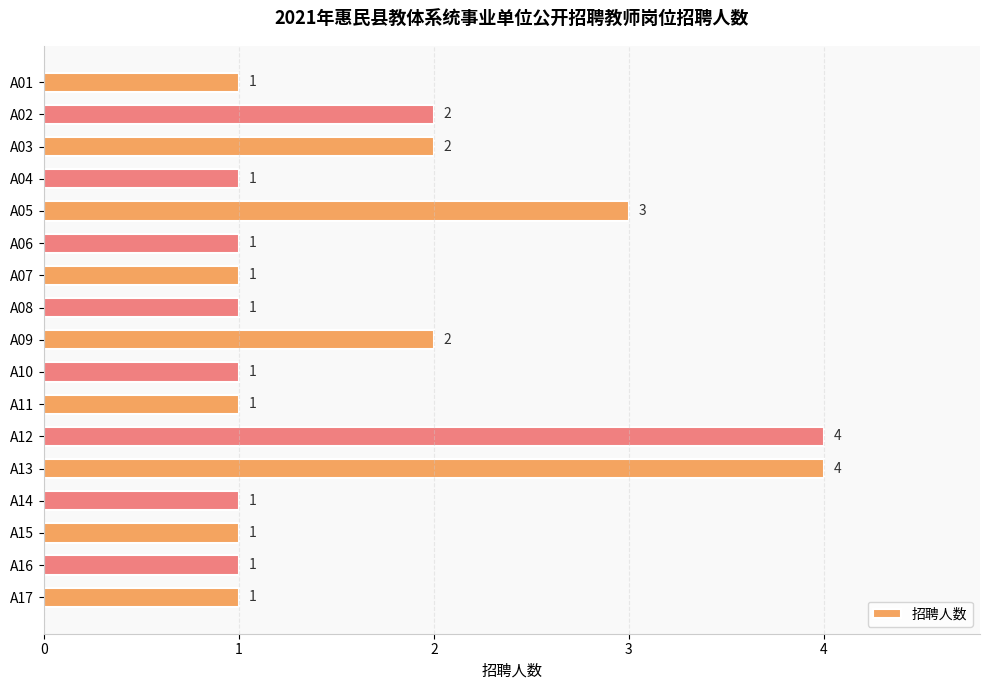

Count the values in the range 1 to 2.

14